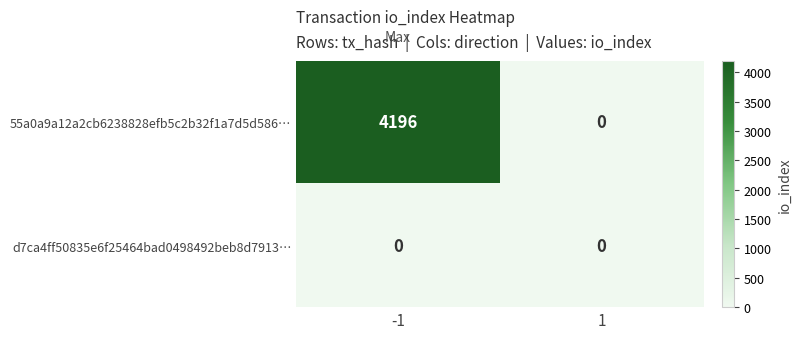

List the series in order of their overall mean, highest first.

55a0a9a12a2cb6238828efb5c2b32f1a7d5d586…, d7ca4ff50835e6f25464bad0498492beb8d7913…